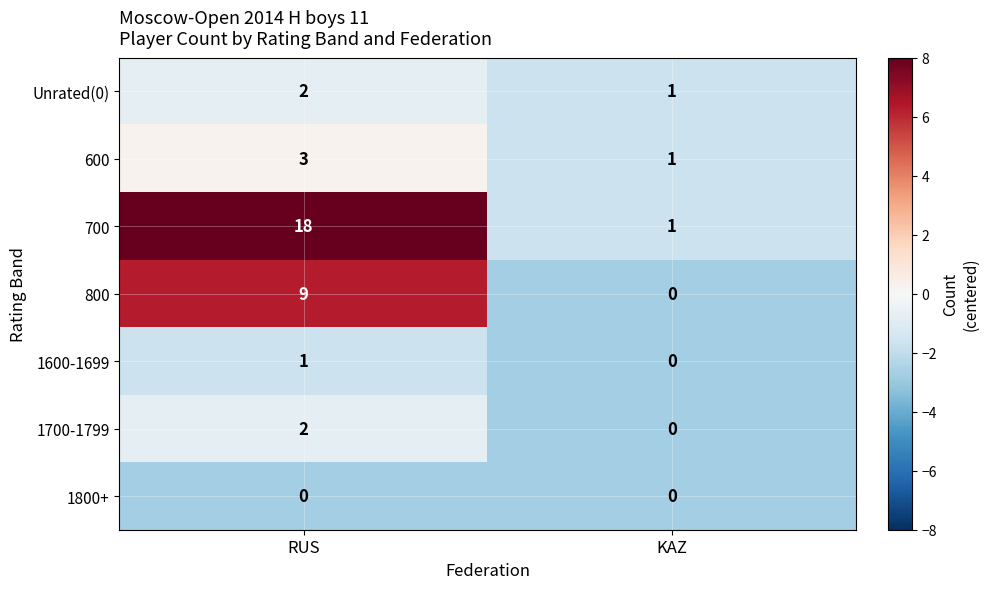

True or false: 600 has a value of 2 at RUS.

False